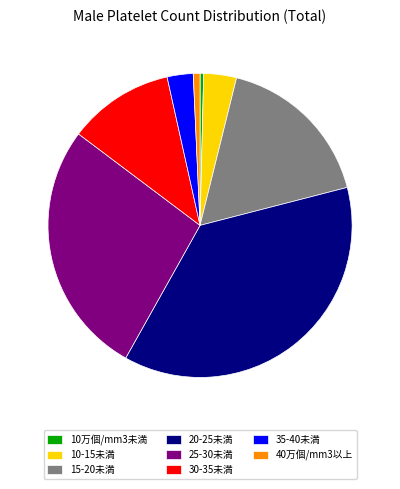

Does any single category account for the majority?

No